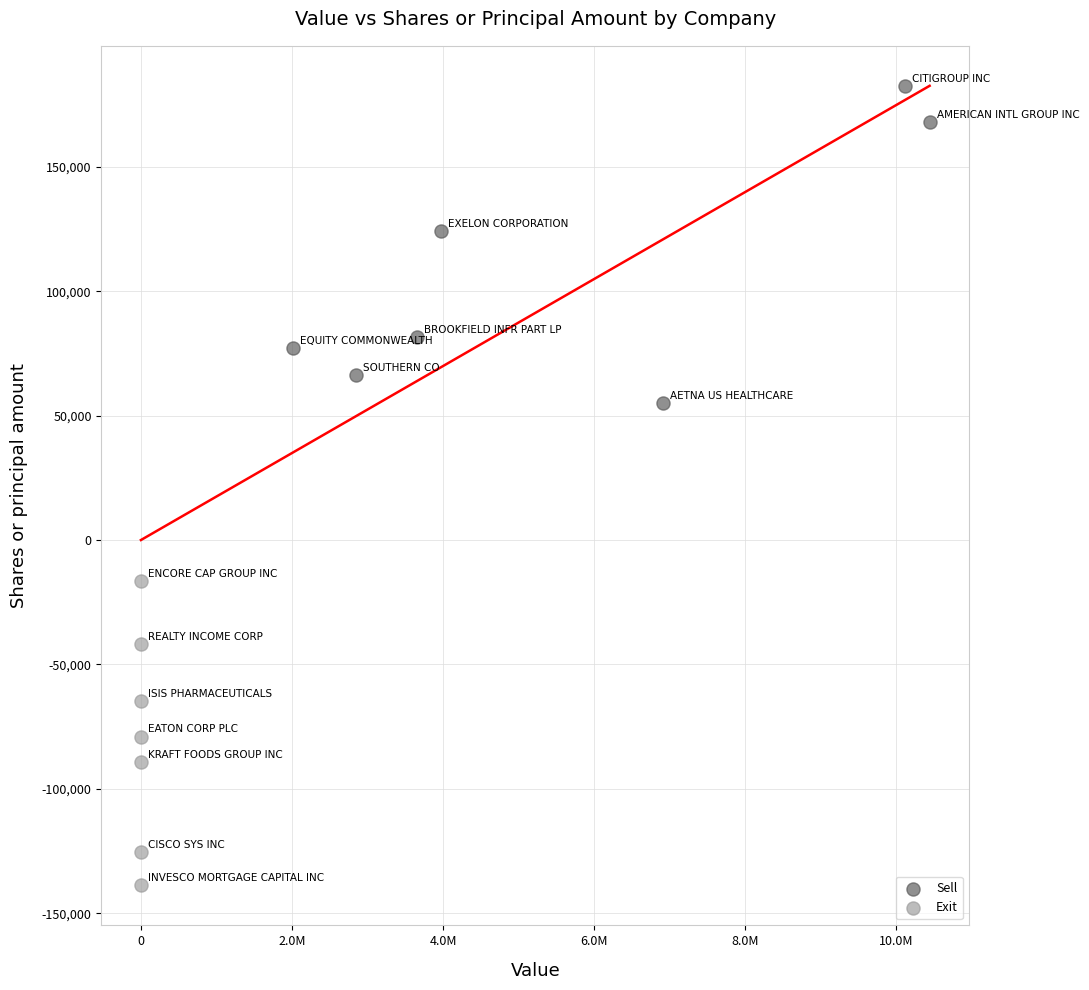

Which series contains the lowest Y value?

Exit